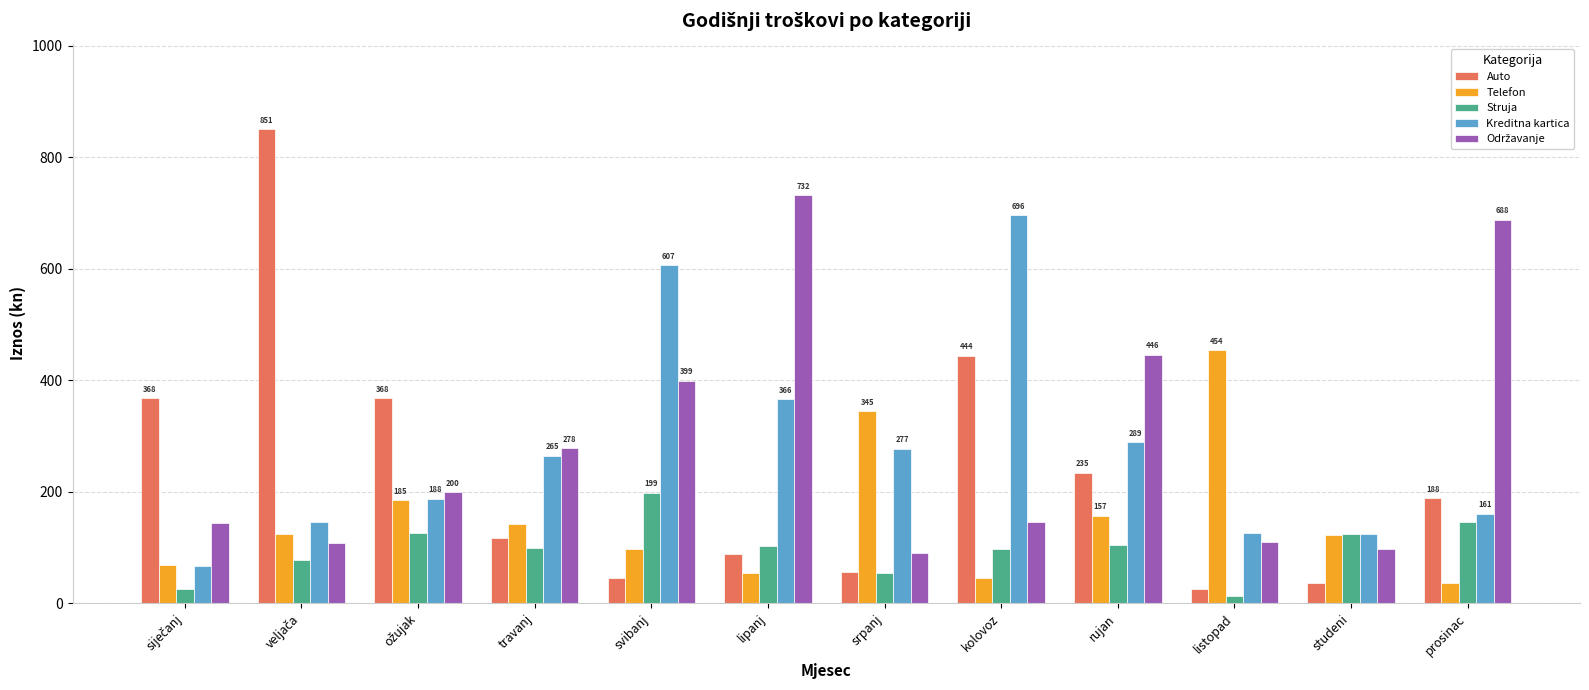

What is the maximum value shown in the chart?

851.0